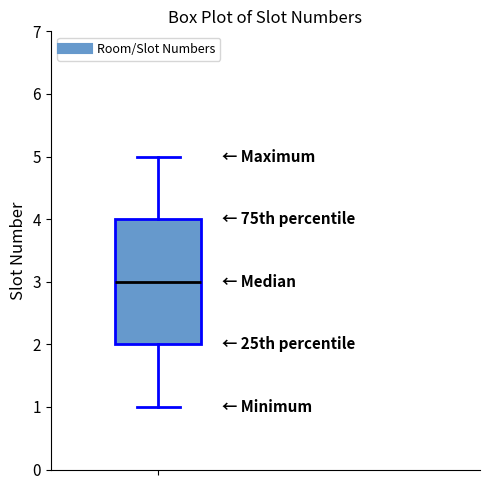

Read this box plot against the y-axis: the position of the median line, the range covered by the box, and the ends of both whiskers. The values are not printed on the chart, so give them approximately, as read against the axis.

median 3, box 2 to 4, whiskers 1 to 5